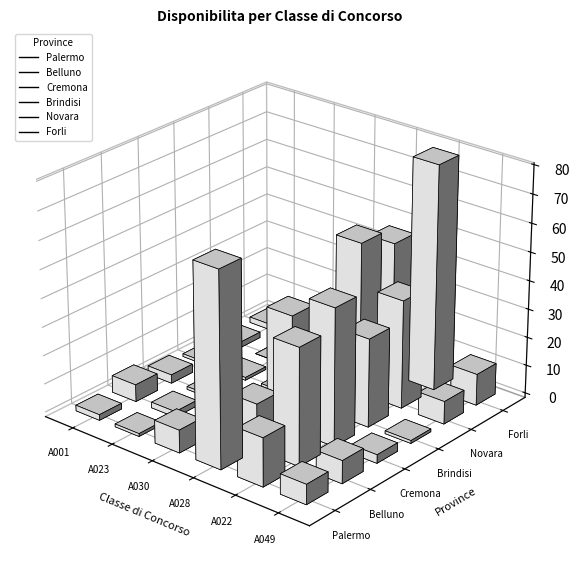

Which category has the highest value across all series?

A022